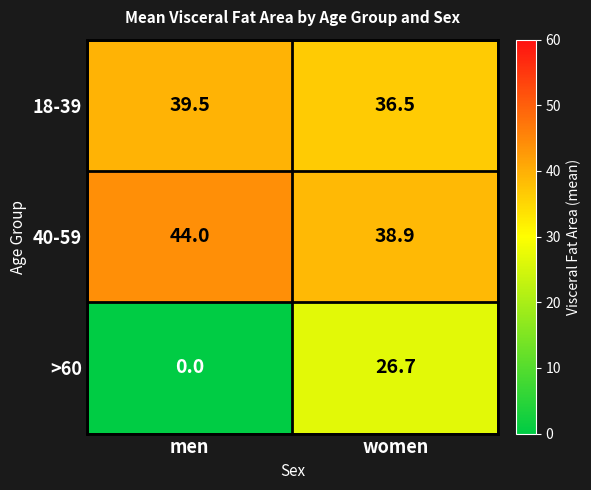

Which series has the widest spread of values?

>60